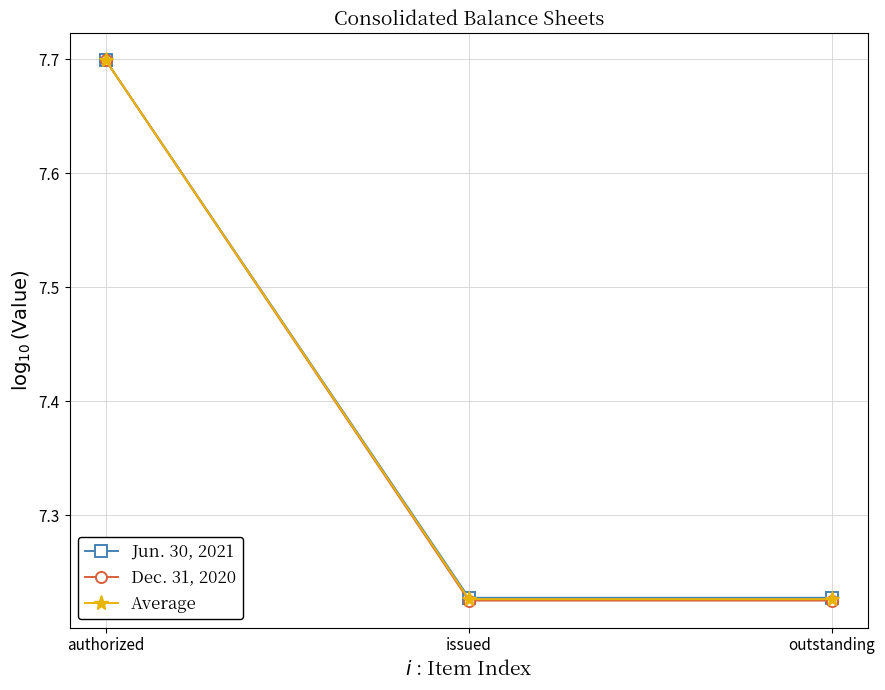

True or false: Jun. 30, 2021 has a value of 11.5 at issued.

False